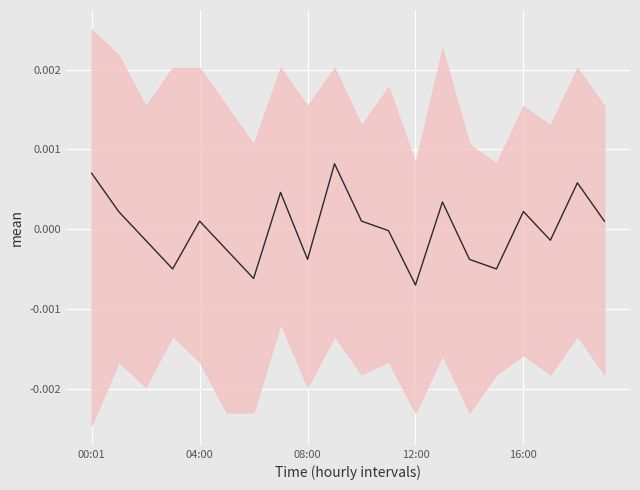

How many interior local valleys (lower than both neighbors) does the data have?

6